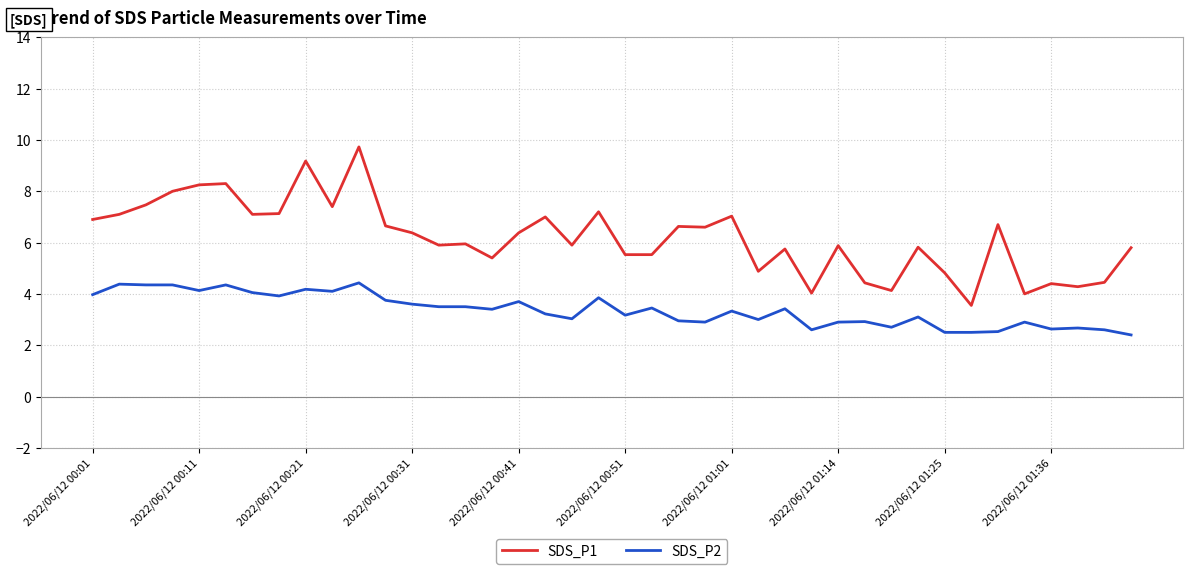

Which series has the largest range (max minus min)?

SDS_P1